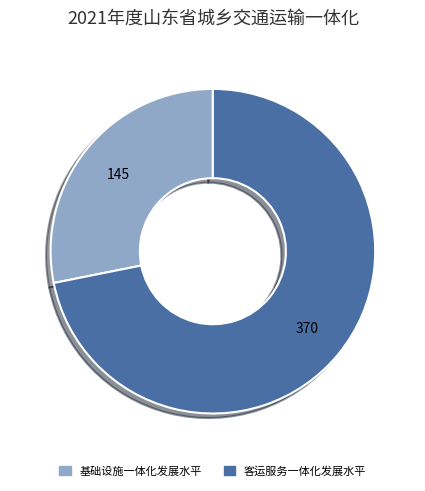

Does any single category account for the majority?

Yes